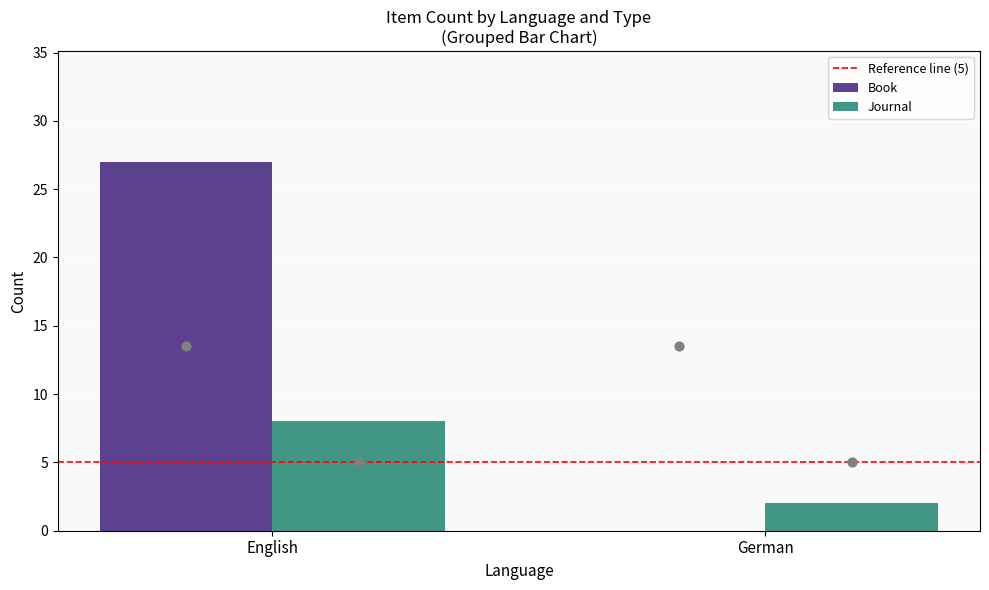

What is the total value across all series at English?

40